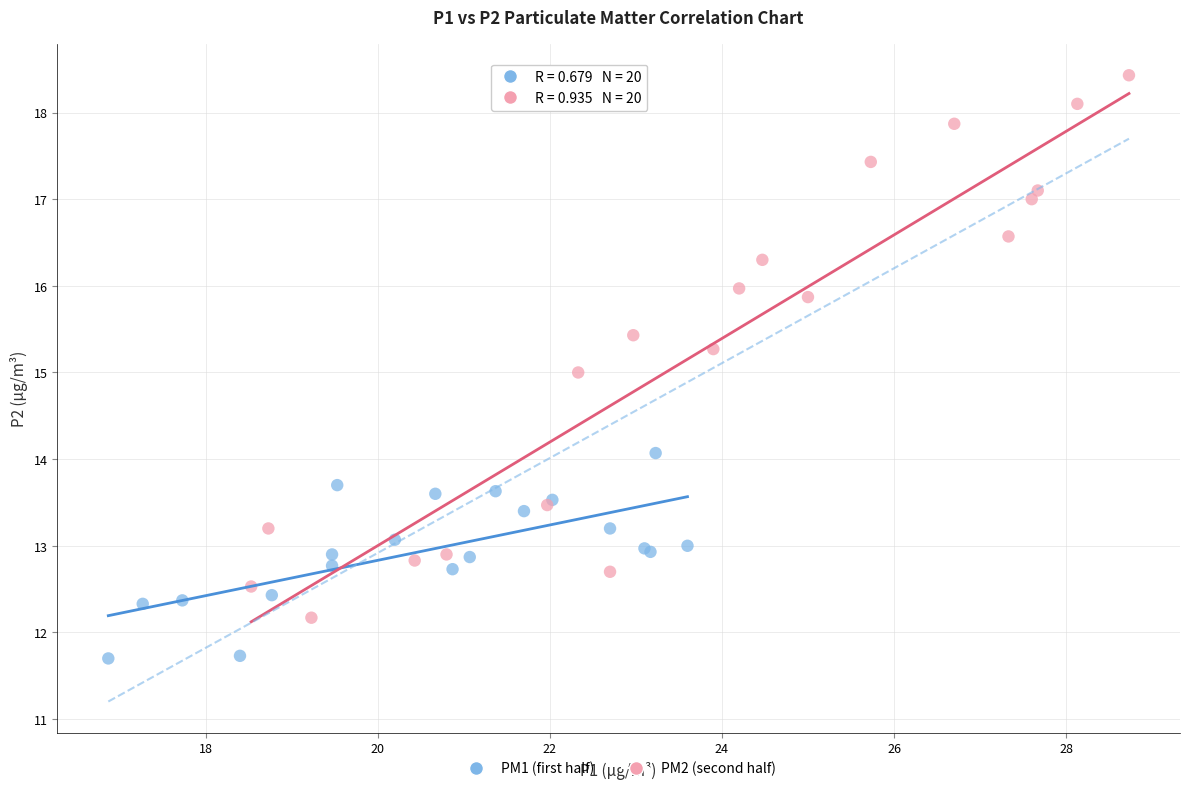

Which series contains the highest Y value?

PM2 (second half)